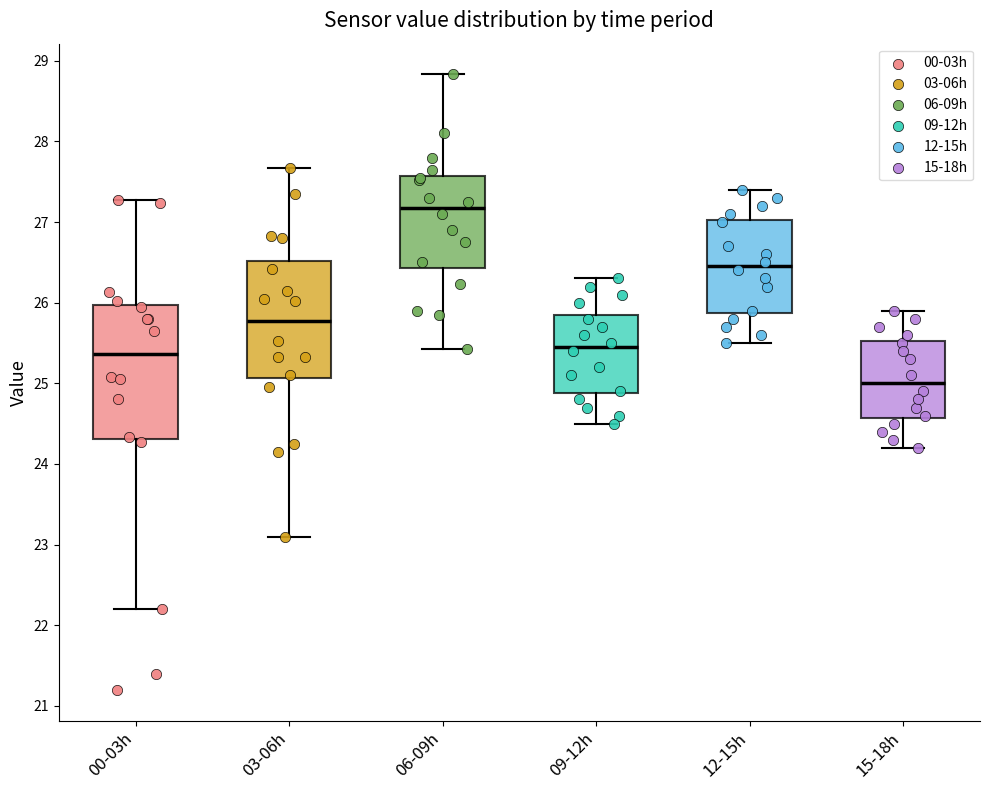

Where does the upper whisker of the box for 06-09h end on the y-axis? The values are not printed on the chart, so give them approximately, as read against the axis.

28.8